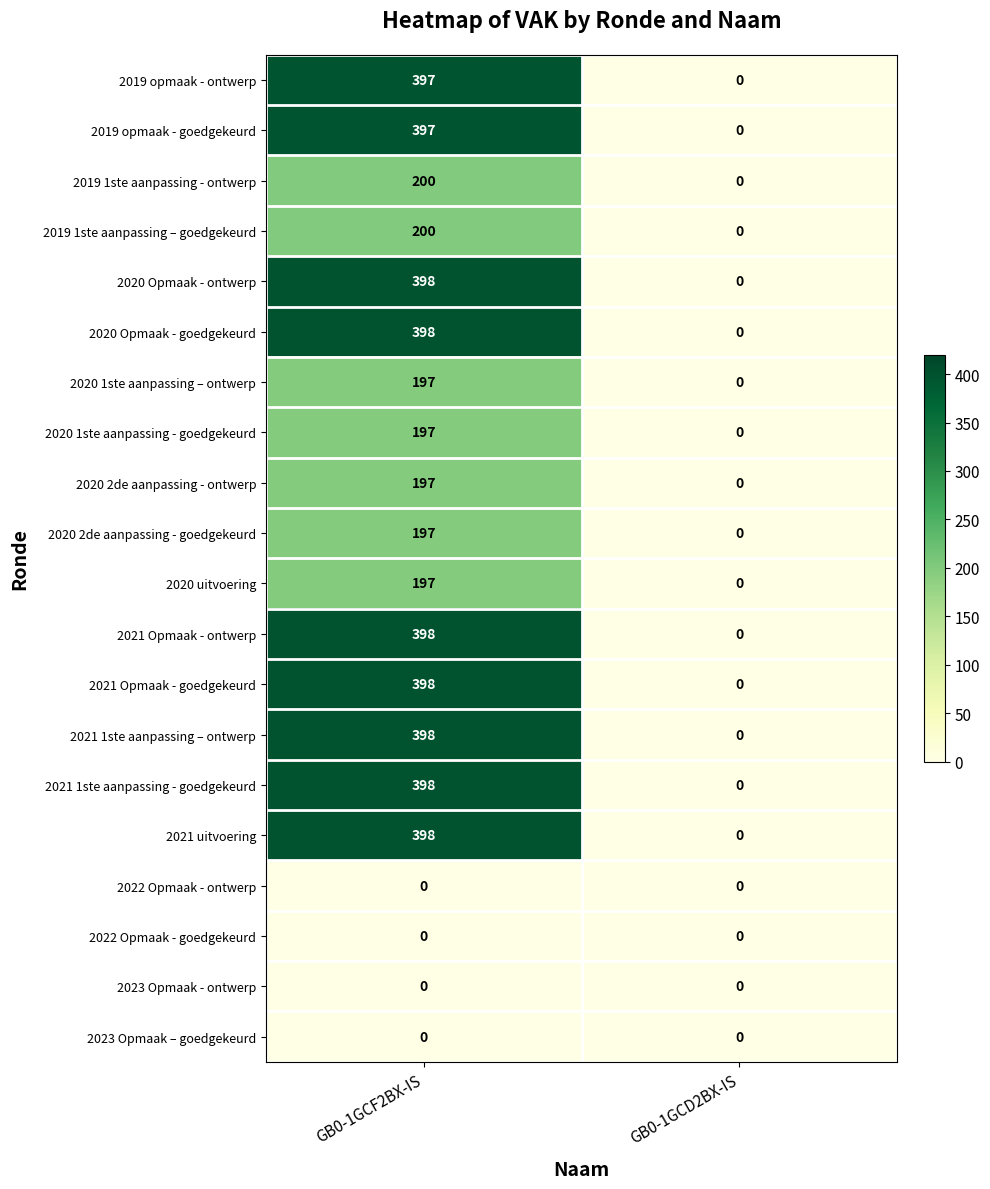

How many positive values does the 2019 opmaak - goedgekeurd series have?

1